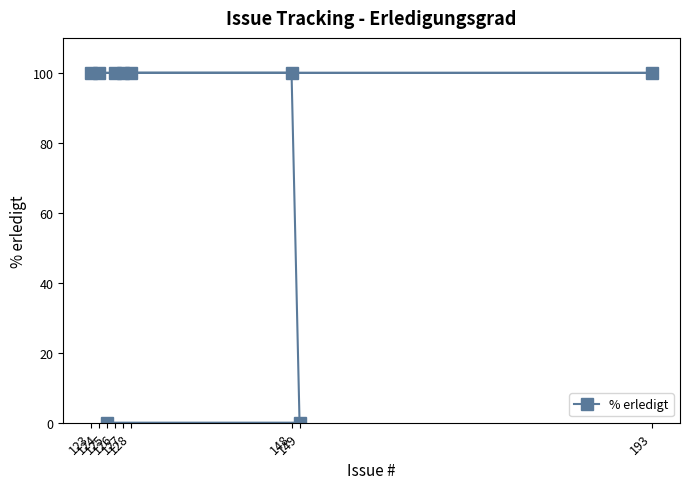

Rank the categories by value from highest to lowest.

148, 128, 193, 123, 124, 127, 126, 125, 149